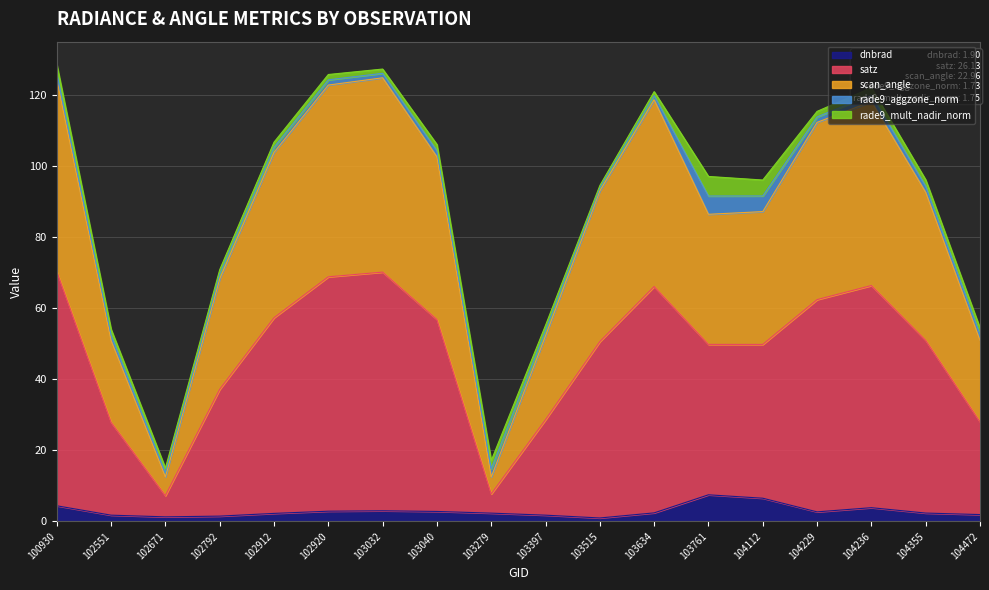

Is it true that dnbrad equals 2.6 at 103761?

False